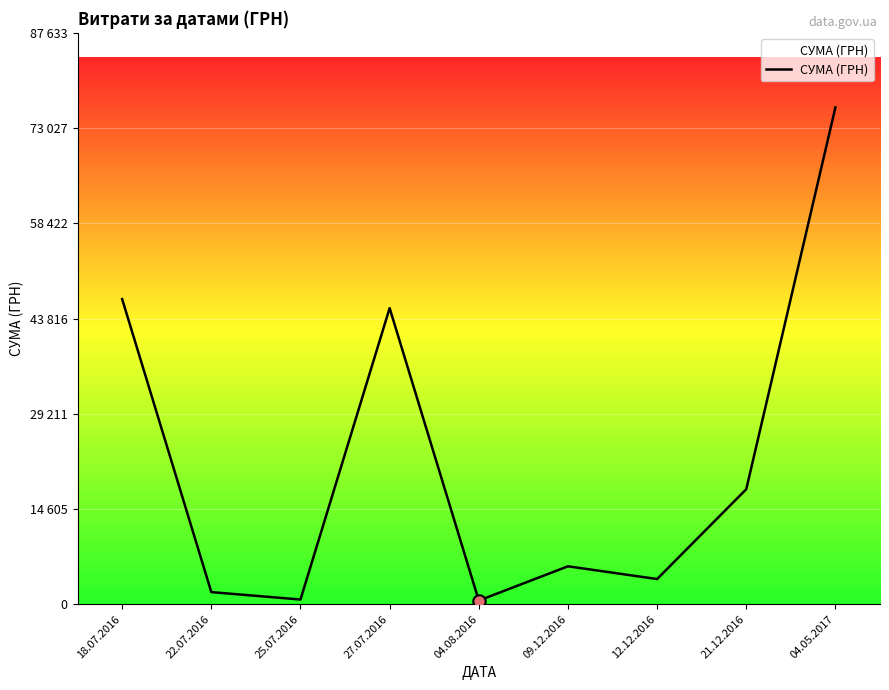

Which has a higher value, 18.07.2016 or 09.12.2016?

18.07.2016